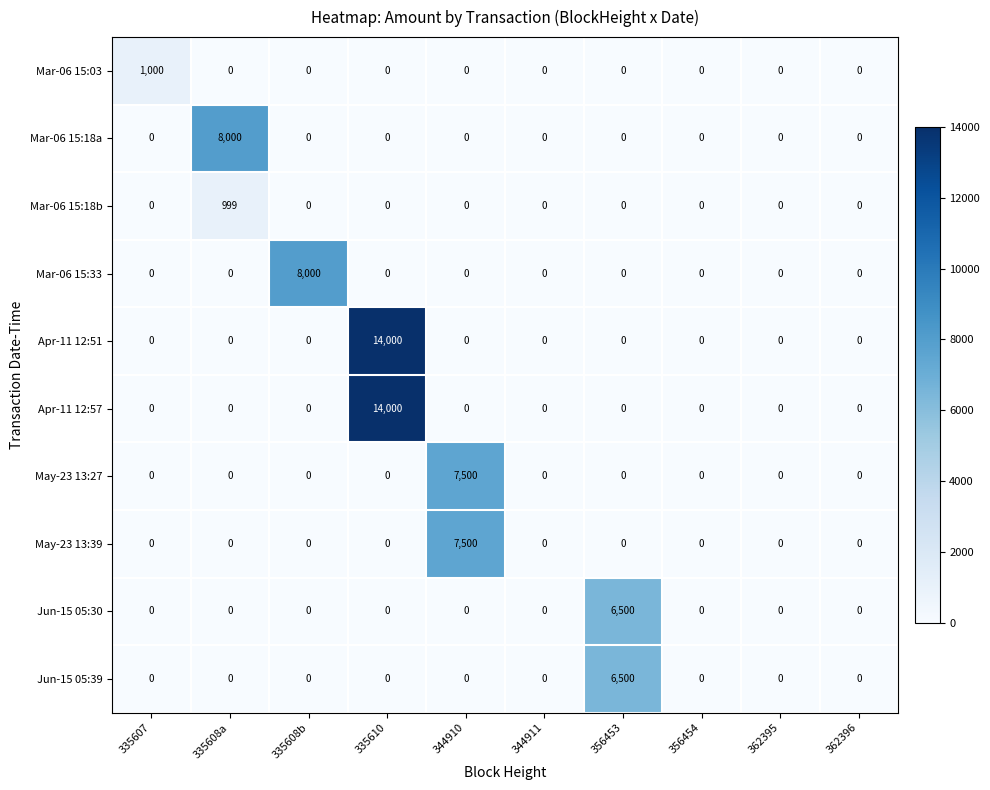

Between 335607 and 335608b, which series saw the biggest shift?

Mar-06 15:33